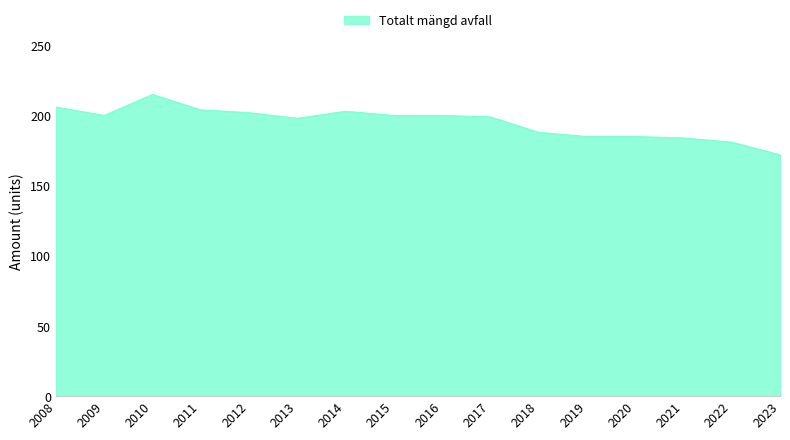

What is the greatest value displayed?

215